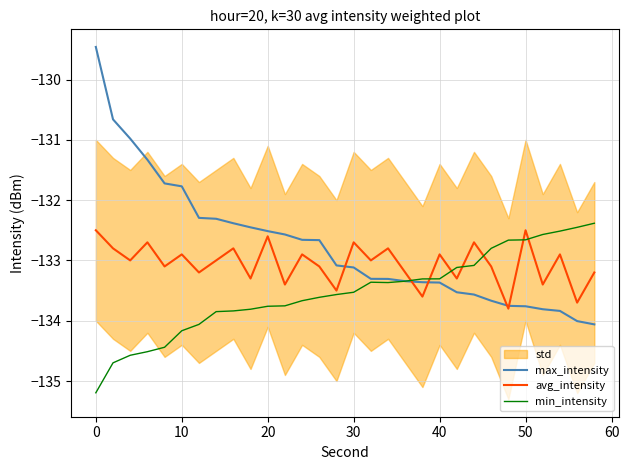

Where does the avg_intensity series first go above -133?

0